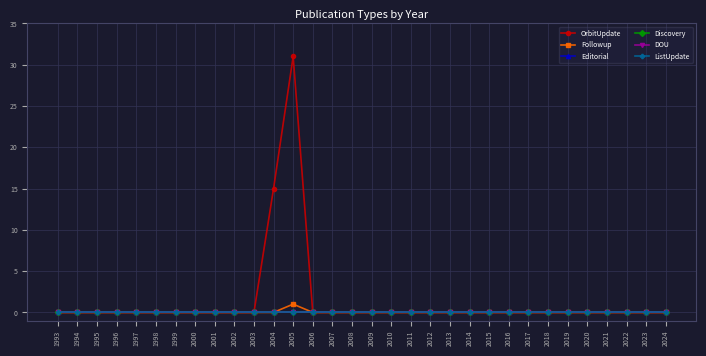

Does the chart have visible grid lines?

Yes